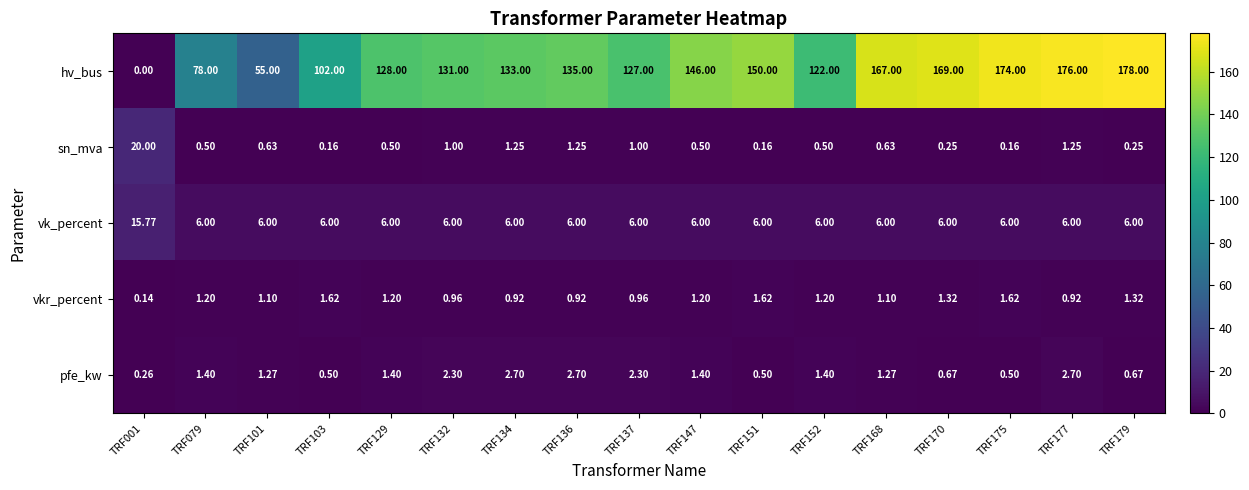

Which series has the widest spread of values?

hv_bus